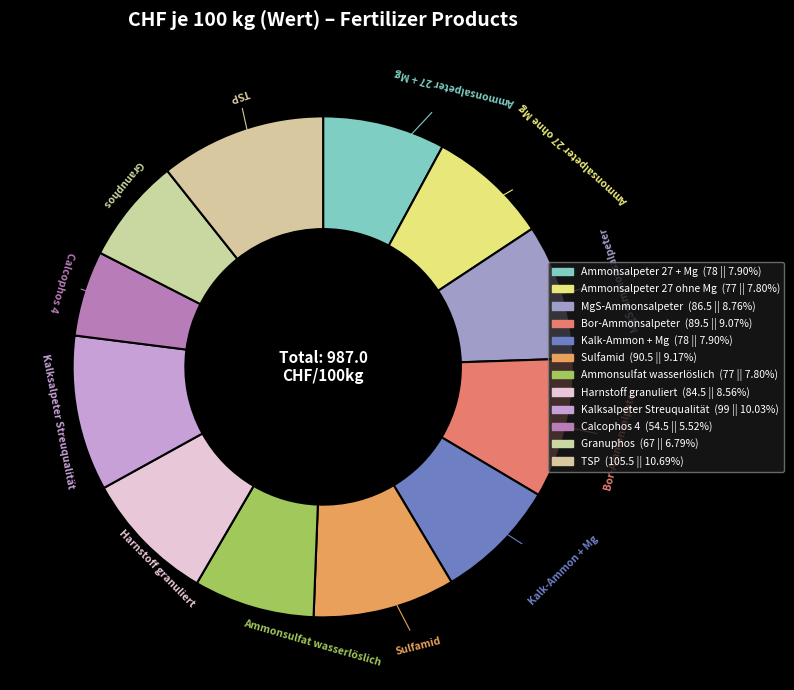

To the nearest percent, what is the combined percentage of Ammonsalpeter 27 + Mg and MgS-Ammonsalpeter?

17%